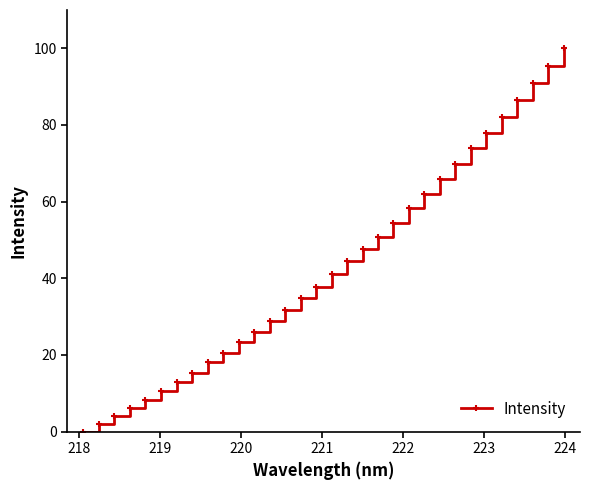

True or false: the data has more than 2 interior local peaks.

False